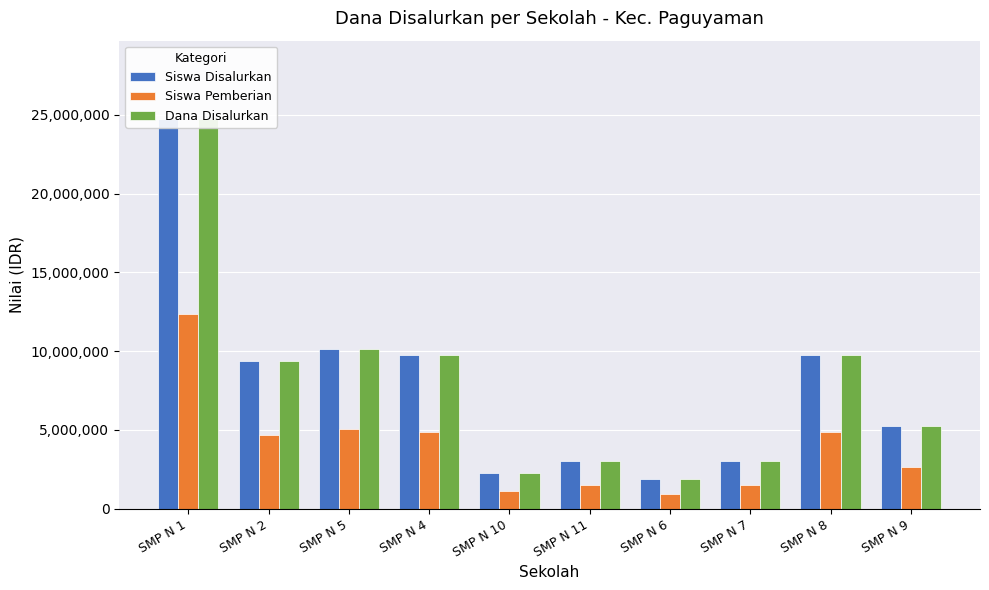

At which category does the chart reach its minimum across all series?

SMP N 6